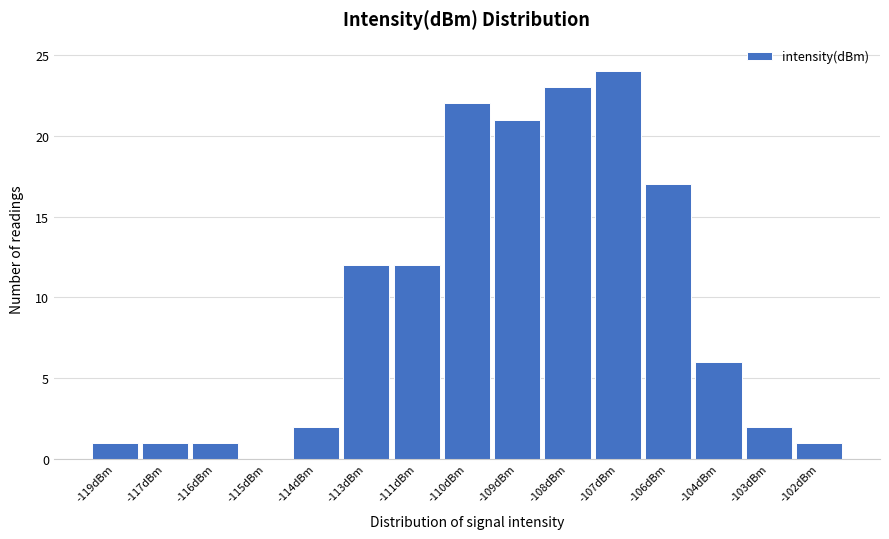

Reading left to right, list all the values displayed in this chart.

-119dBm=1	-117dBm=1	-116dBm=1	-115dBm=0	-114dBm=2	-113dBm=12	-111dBm=12	-110dBm=22	-109dBm=21	-108dBm=23	-107dBm=24	-106dBm=17	-104dBm=6	-103dBm=2	-102dBm=1